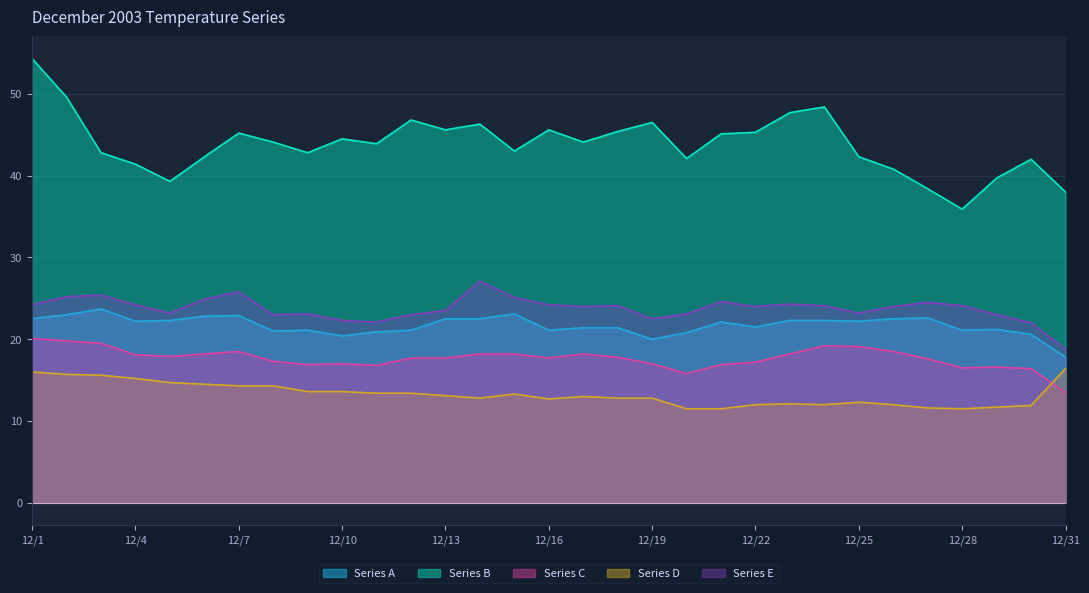

Reading left to right, extract all data points from this chart.

Series A: 12/1=22.5	12/2=23.0	12/3=23.7	12/4=22.2	12/5=22.3	12/6=22.8	12/7=22.9	12/8=21.0	12/9=21.1	12/10=20.4	12/11=20.9	12/12=21.1	12/13=22.5	12/14=22.5	12/15=23.1	12/16=21.1	12/17=21.4	12/18=21.4	12/19=20.0	12/20=20.8	12/21=22.1	12/22=21.5	12/23=22.3	12/24=22.3	12/25=22.2	12/26=22.5	12/27=22.6	12/28=21.1	12/29=21.2	12/30=20.6	12/31=17.8
Series B: 12/1=54.3	12/2=49.6	12/3=42.8	12/4=41.4	12/5=39.3	12/6=42.3	12/7=45.2	12/8=44.1	12/9=42.8	12/10=44.5	12/11=43.9	12/12=46.8	12/13=45.6	12/14=46.3	12/15=43.0	12/16=45.6	12/17=44.1	12/18=45.4	12/19=46.5	12/20=42.1	12/21=45.1	12/22=45.3	12/23=47.7	12/24=48.4	12/25=42.3	12/26=40.8	12/27=38.4	12/28=35.9	12/29=39.7	12/30=42.0	12/31=38.0
Series C: 12/1=20.1	12/2=19.8	12/3=19.5	12/4=18.1	12/5=17.9	12/6=18.2	12/7=18.5	12/8=17.3	12/9=16.9	12/10=17.0	12/11=16.8	12/12=17.7	12/13=17.7	12/14=18.2	12/15=18.2	12/16=17.7	12/17=18.2	12/18=17.8	12/19=17.0	12/20=15.8	12/21=16.9	12/22=17.2	12/23=18.2	12/24=19.2	12/25=19.1	12/26=18.5	12/27=17.6	12/28=16.5	12/29=16.6	12/30=16.4	12/31=13.5
Series D: 12/1=16.0	12/2=15.7	12/3=15.6	12/4=15.2	12/5=14.7	12/6=14.5	12/7=14.3	12/8=14.3	12/9=13.6	12/10=13.6	12/11=13.4	12/12=13.4	12/13=13.1	12/14=12.8	12/15=13.3	12/16=12.7	12/17=13.0	12/18=12.8	12/19=12.8	12/20=11.5	12/21=11.5	12/22=12.0	12/23=12.1	12/24=12.0	12/25=12.3	12/26=12.0	12/27=11.6	12/28=11.5	12/29=11.7	12/30=11.9	12/31=16.4
Series E: 12/1=24.2	12/2=25.2	12/3=25.4	12/4=24.2	12/5=23.2	12/6=24.9	12/7=25.8	12/8=23.0	12/9=23.1	12/10=22.3	12/11=22.1	12/12=23.0	12/13=23.5	12/14=27.1	12/15=25.1	12/16=24.2	12/17=24.0	12/18=24.1	12/19=22.5	12/20=23.1	12/21=24.6	12/22=24.0	12/23=24.3	12/24=24.1	12/25=23.2	12/26=24.0	12/27=24.5	12/28=24.1	12/29=23.0	12/30=22.0	12/31=18.8